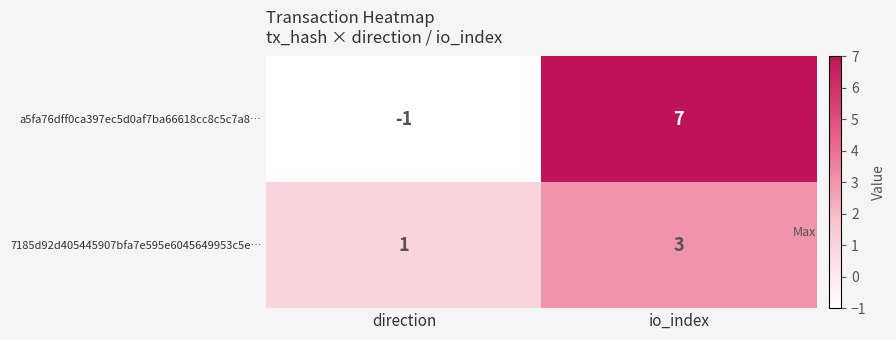

What is the spread (max minus min) of values at io_index?

4